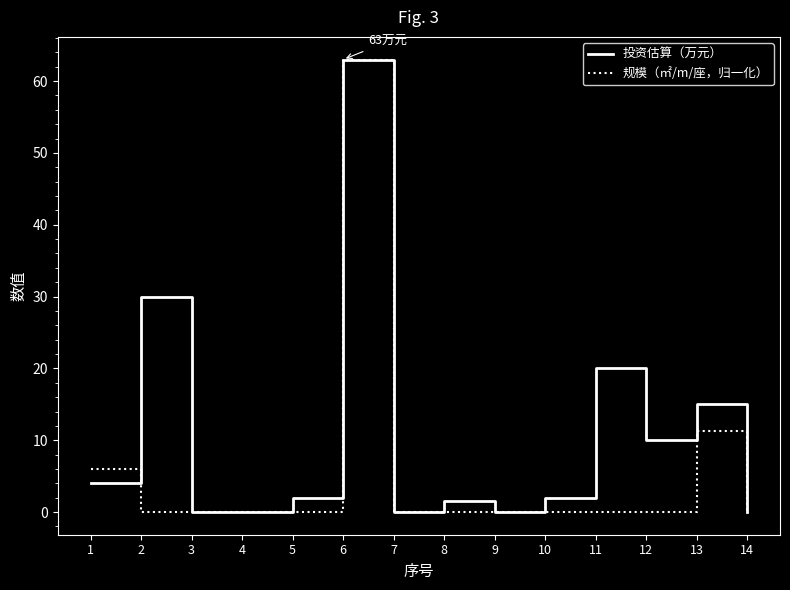

The 投资估算（万元） series shows 26.2 at 11. True or false?

False